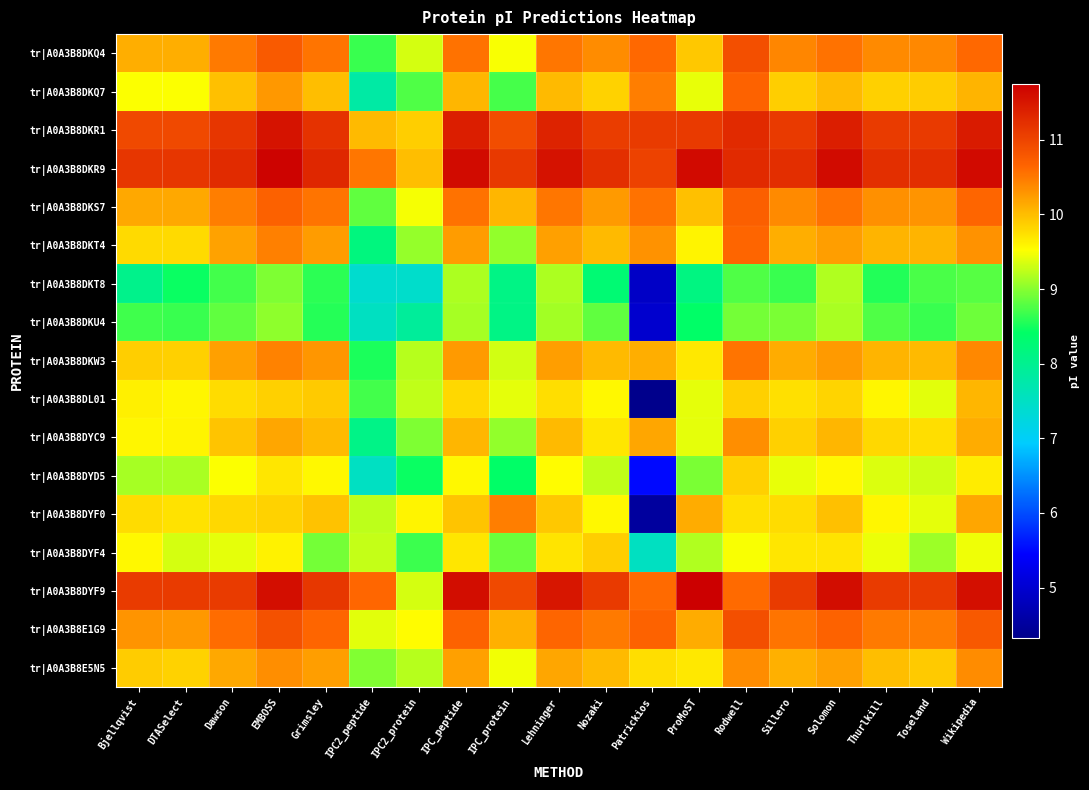

At which category is the sum across all series the highest?

EMBOSS